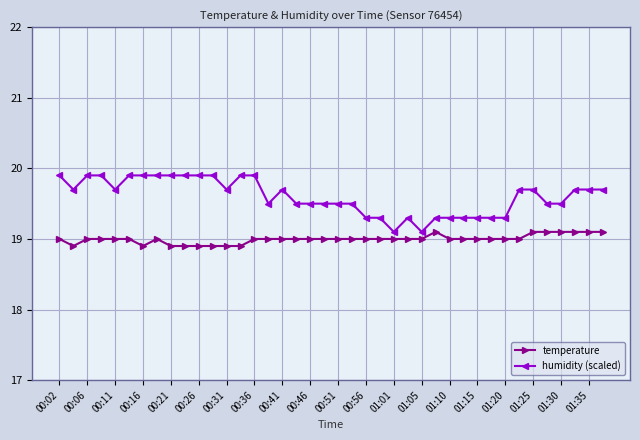

How many series are shown in this chart?

2